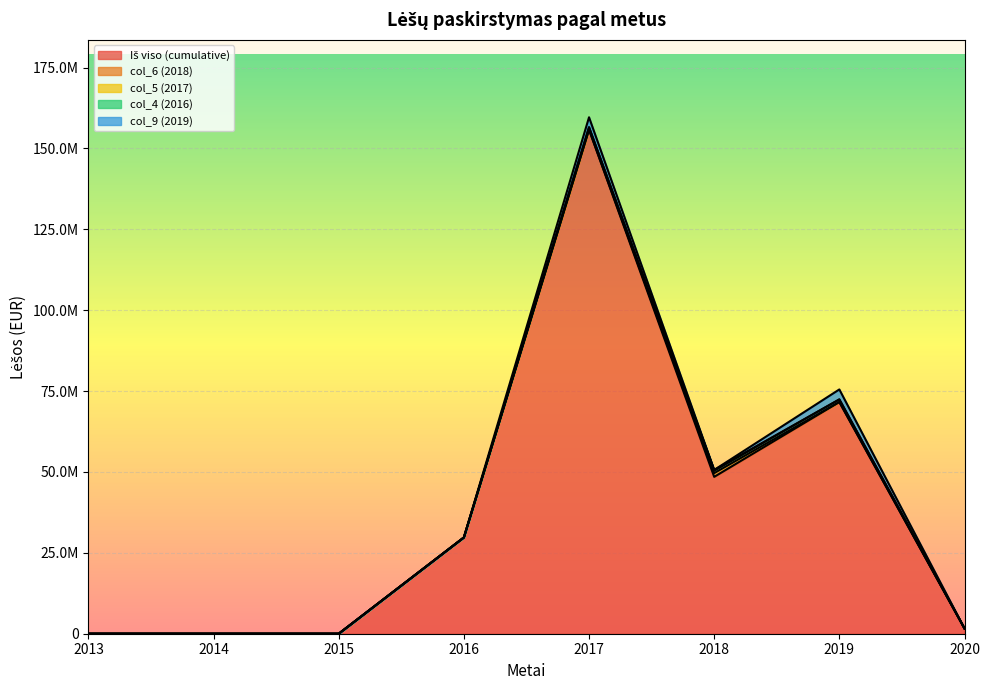

How many lines are shown in the chart?

5